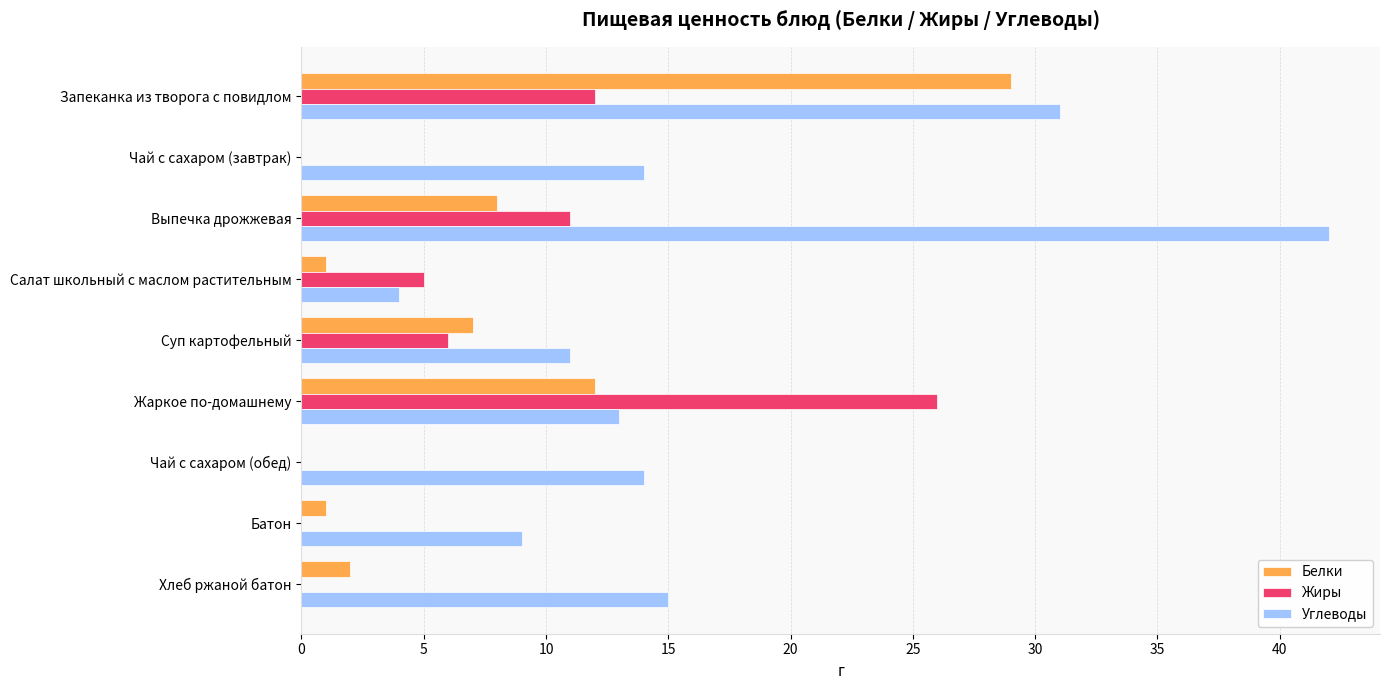

What is the average value of the Углеводы series?

17